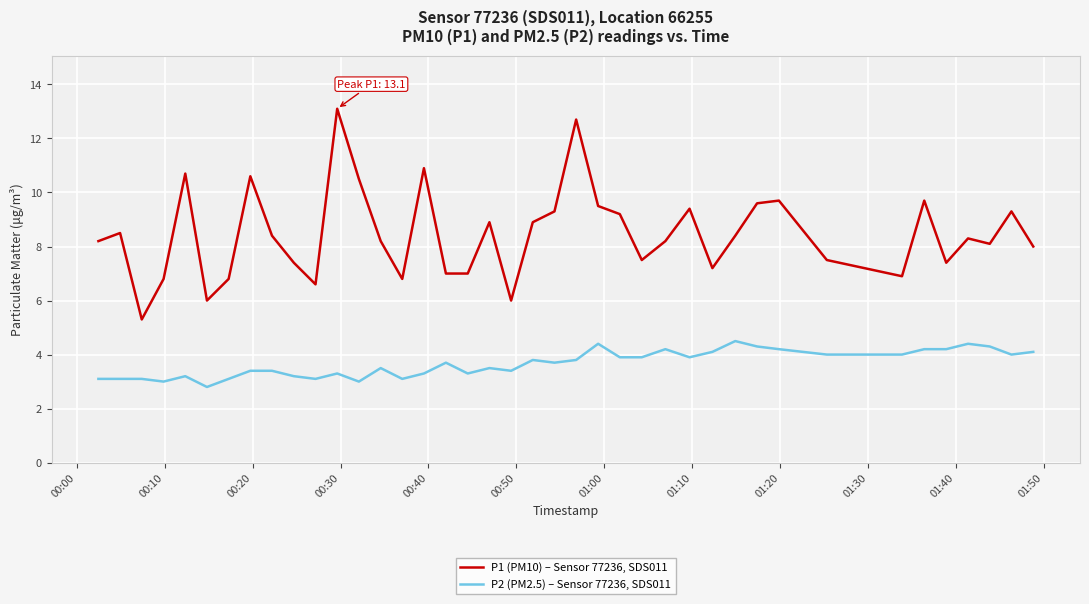

Which series has the largest total across all categories?

P1 (PM10) – Sensor 77236, SDS011